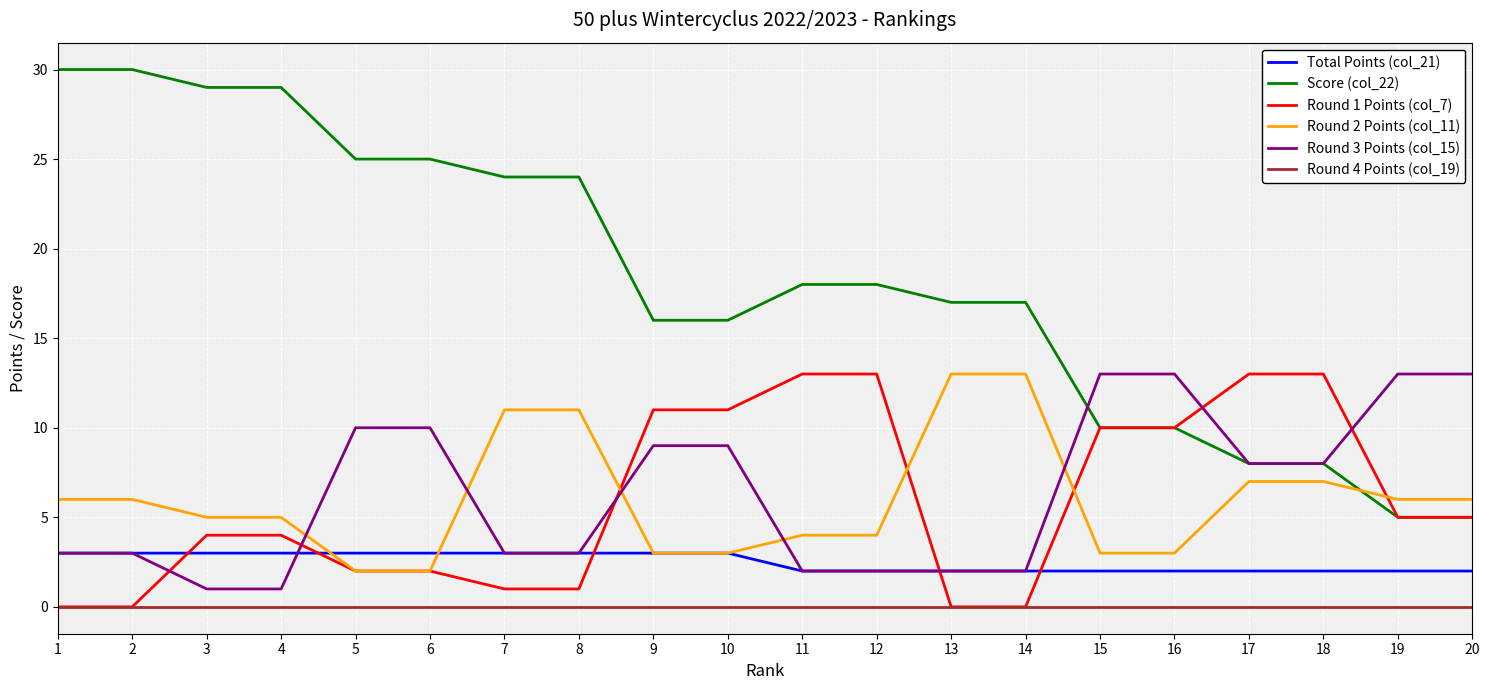

What is the difference between the highest and lowest values at 3?

29